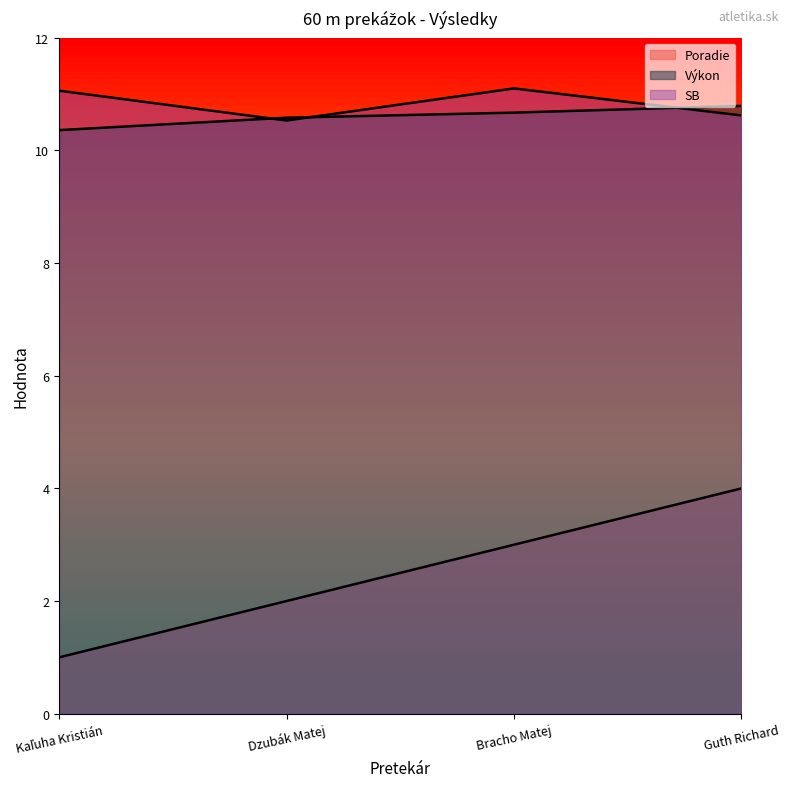

What is the minimum value for Výkon?

10.4